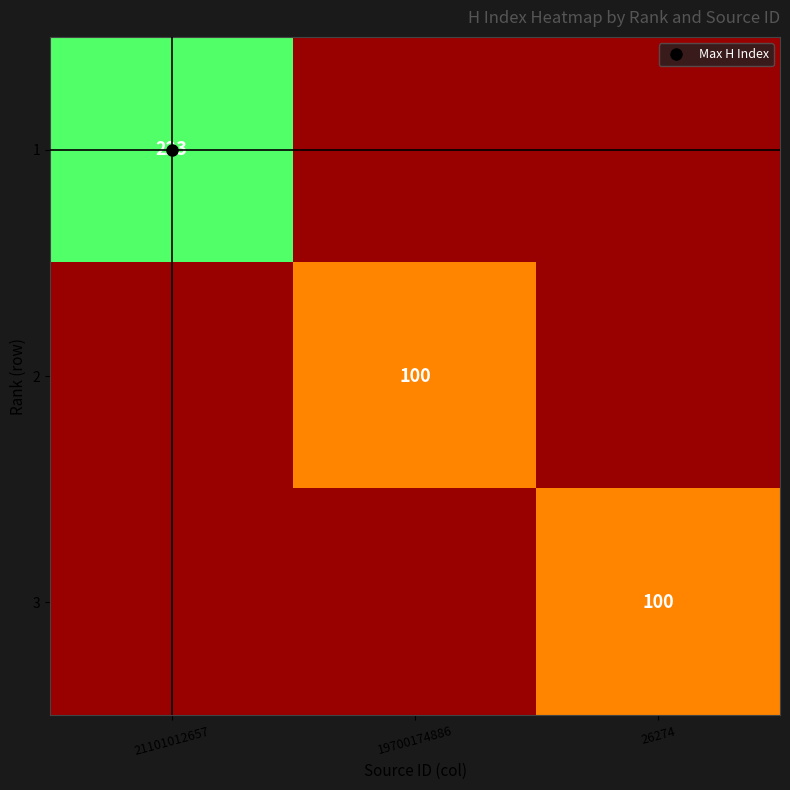

At which category does the chart reach its peak across all series?

19700174886